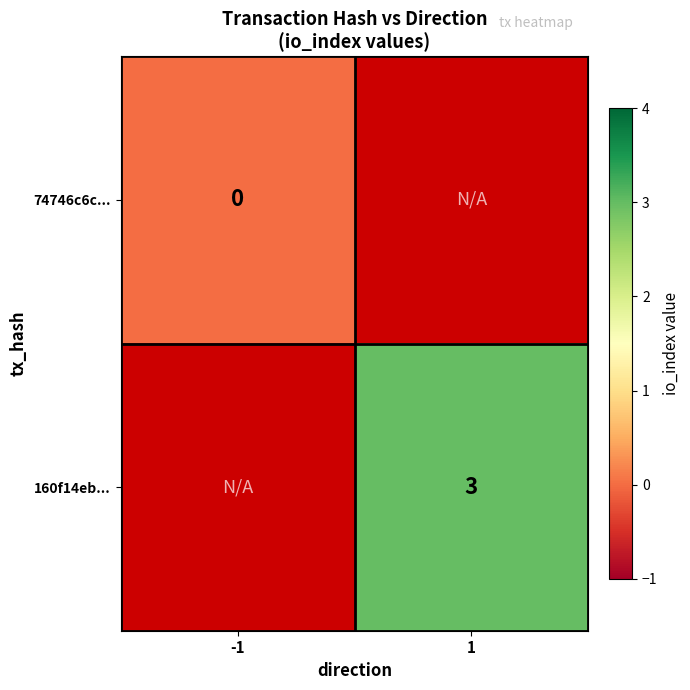

Is it true that 160f14eb... equals 3 at 1?

True